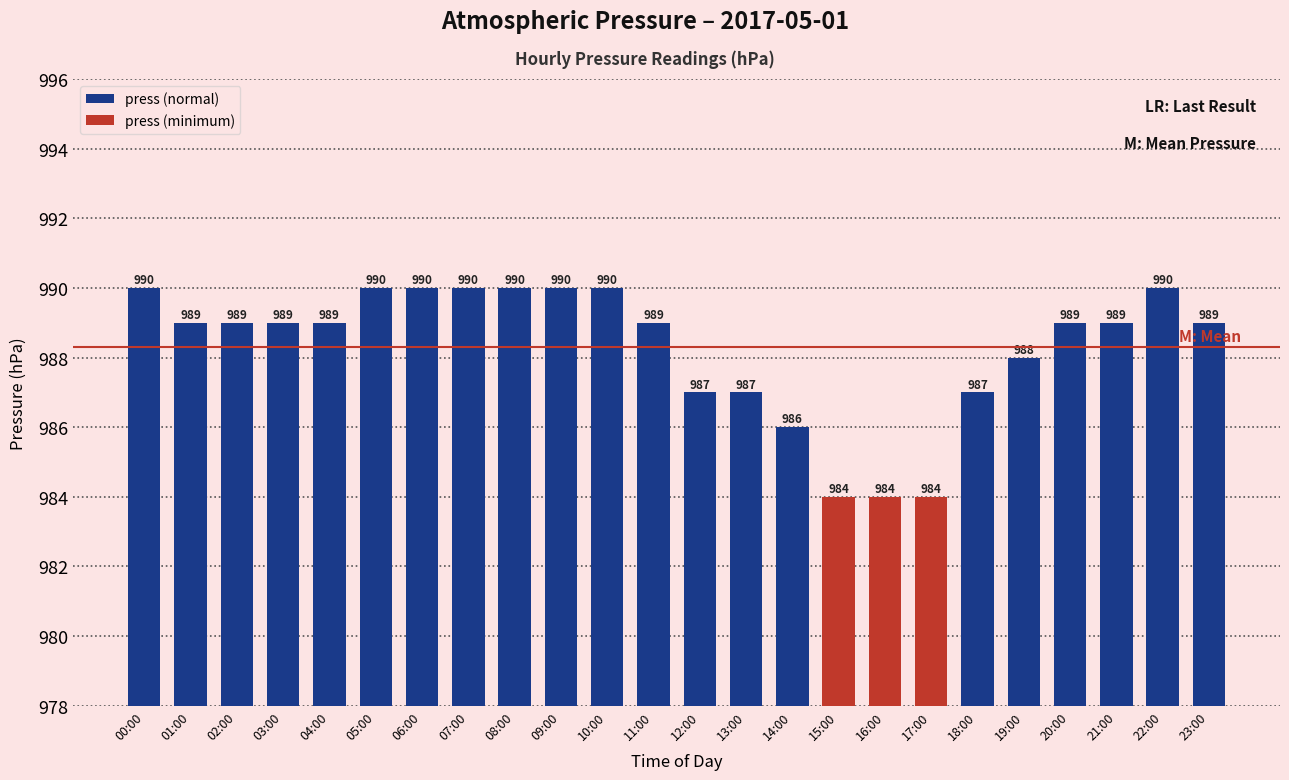

Where does the data first go above 989?

00:00